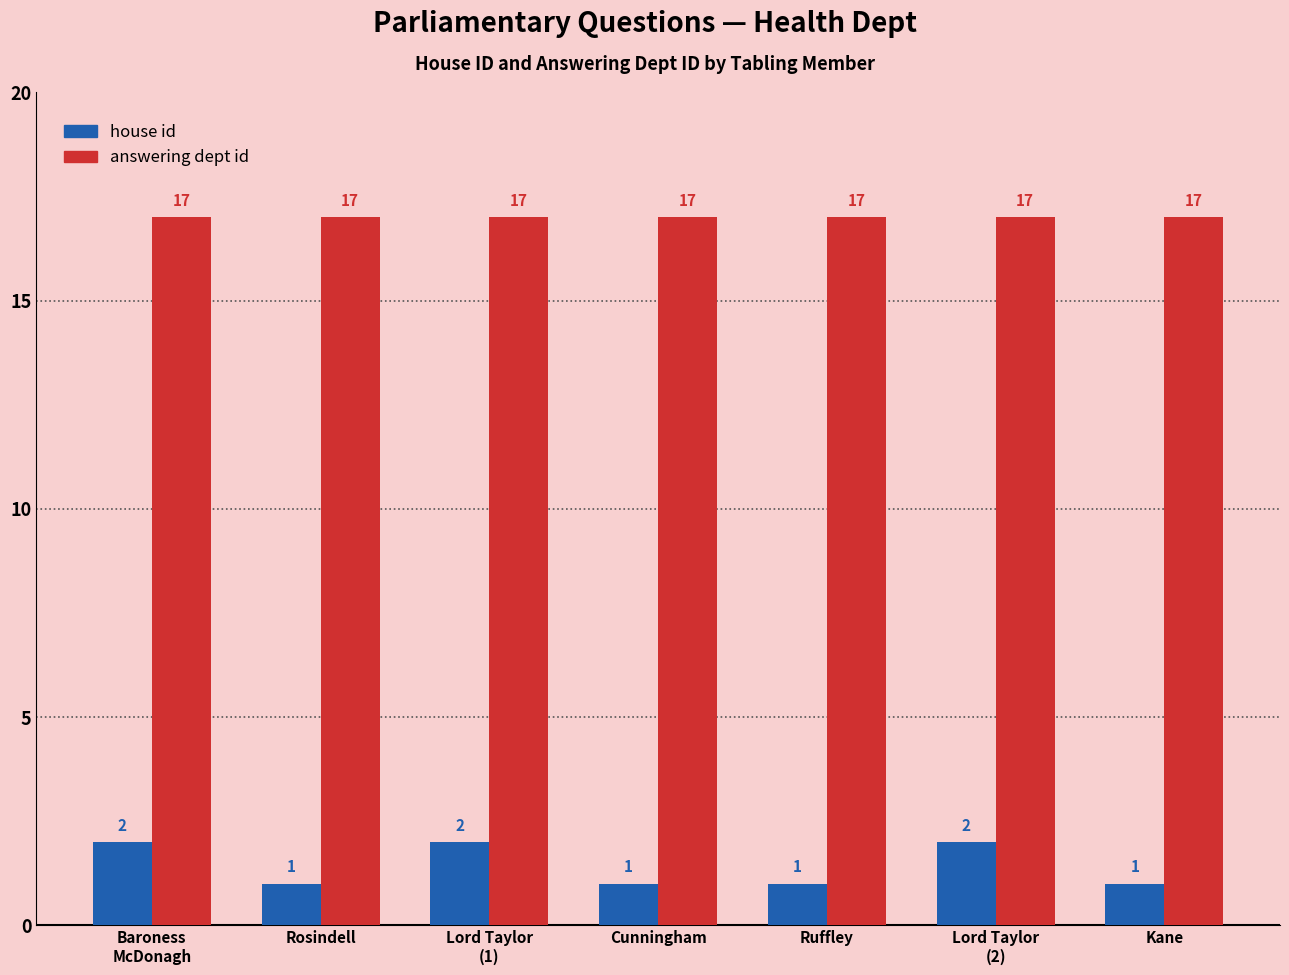

Rank the series by their average value, from lowest to highest.

house id, answering dept id